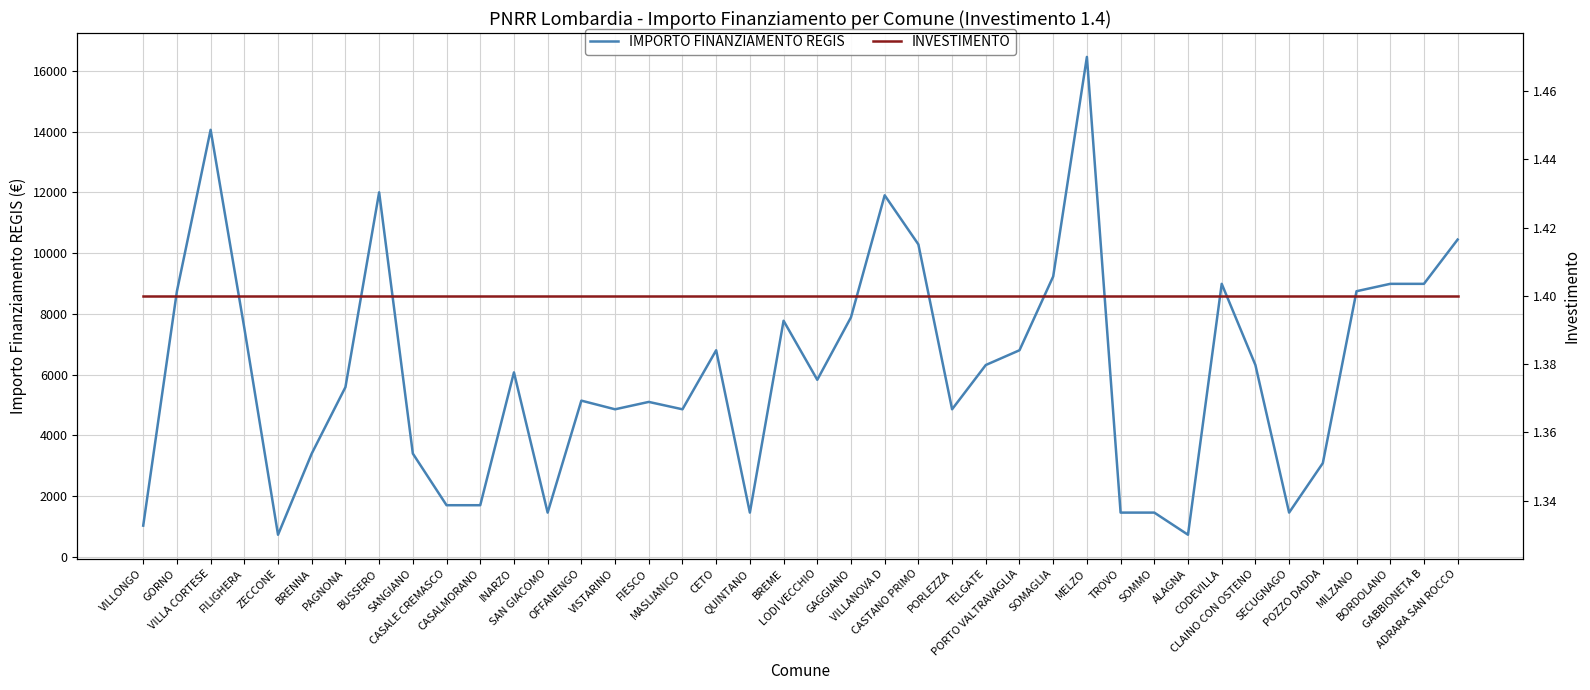

Is the value of IMPORTO FINANZIAMENTO REGIS at ZECCONE greater than the value of INVESTIMENTO at FILIGHERA?

Yes